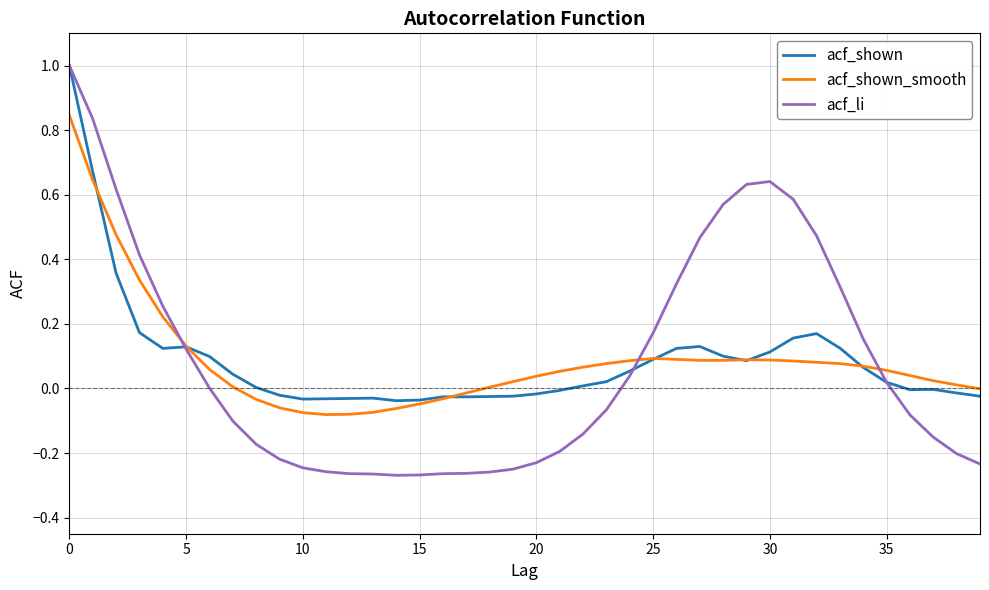

What is the difference between the maximum and second lowest values in the acf_shown_smooth series?

0.9